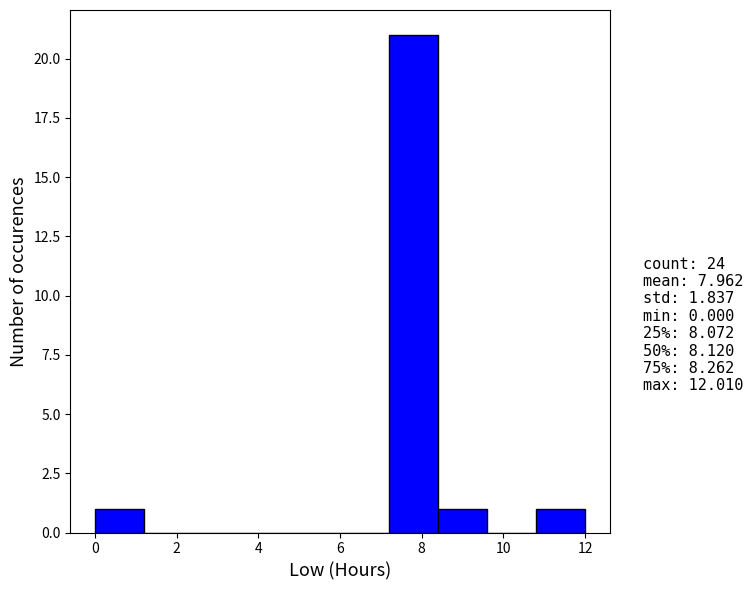

What is the height of the bar covering 8.4 to 9.6 on the x-axis? Neither the bar edges nor the heights are printed on the chart, so give them approximately, as read against the axes.

1